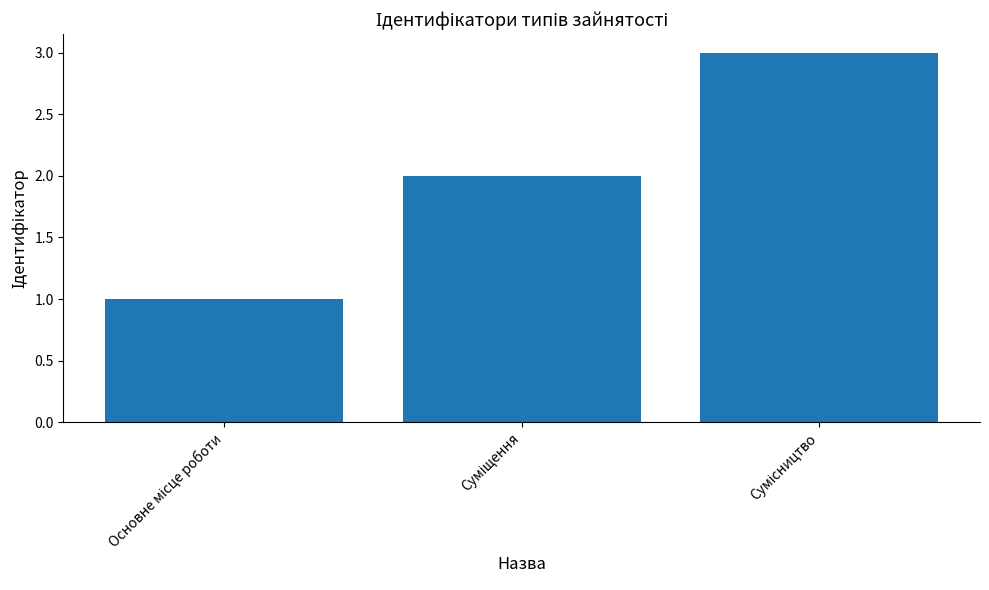

How many bars are there in total?

3